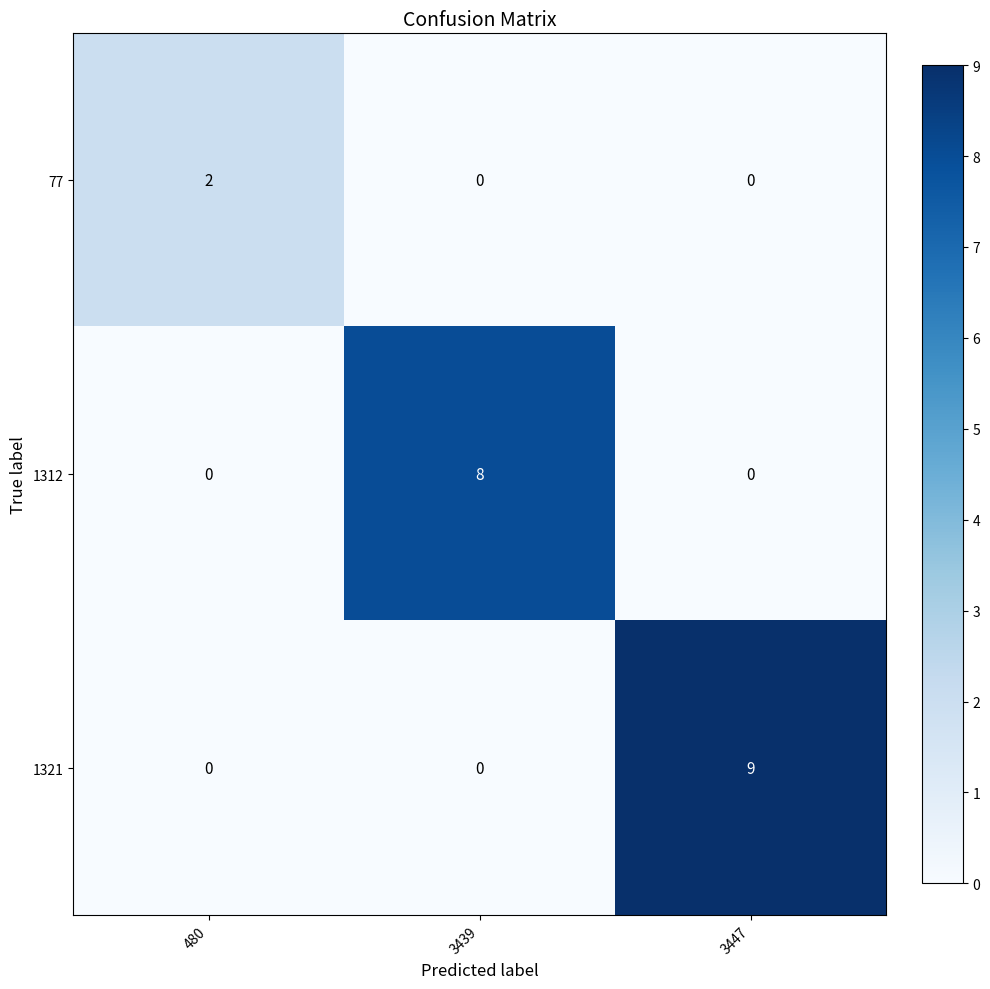

Reading left to right, transcribe all the data shown in this chart.

77: 2	0	0
1312: 0	8	0
1321: 0	0	9